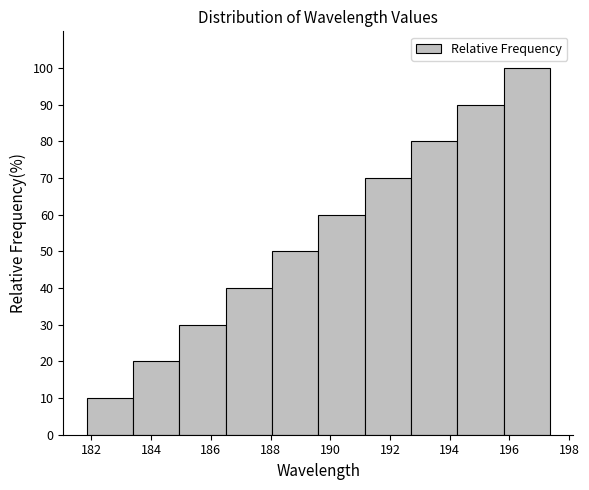

Which range on the x-axis has the tallest bar?

195.8 to 197.4